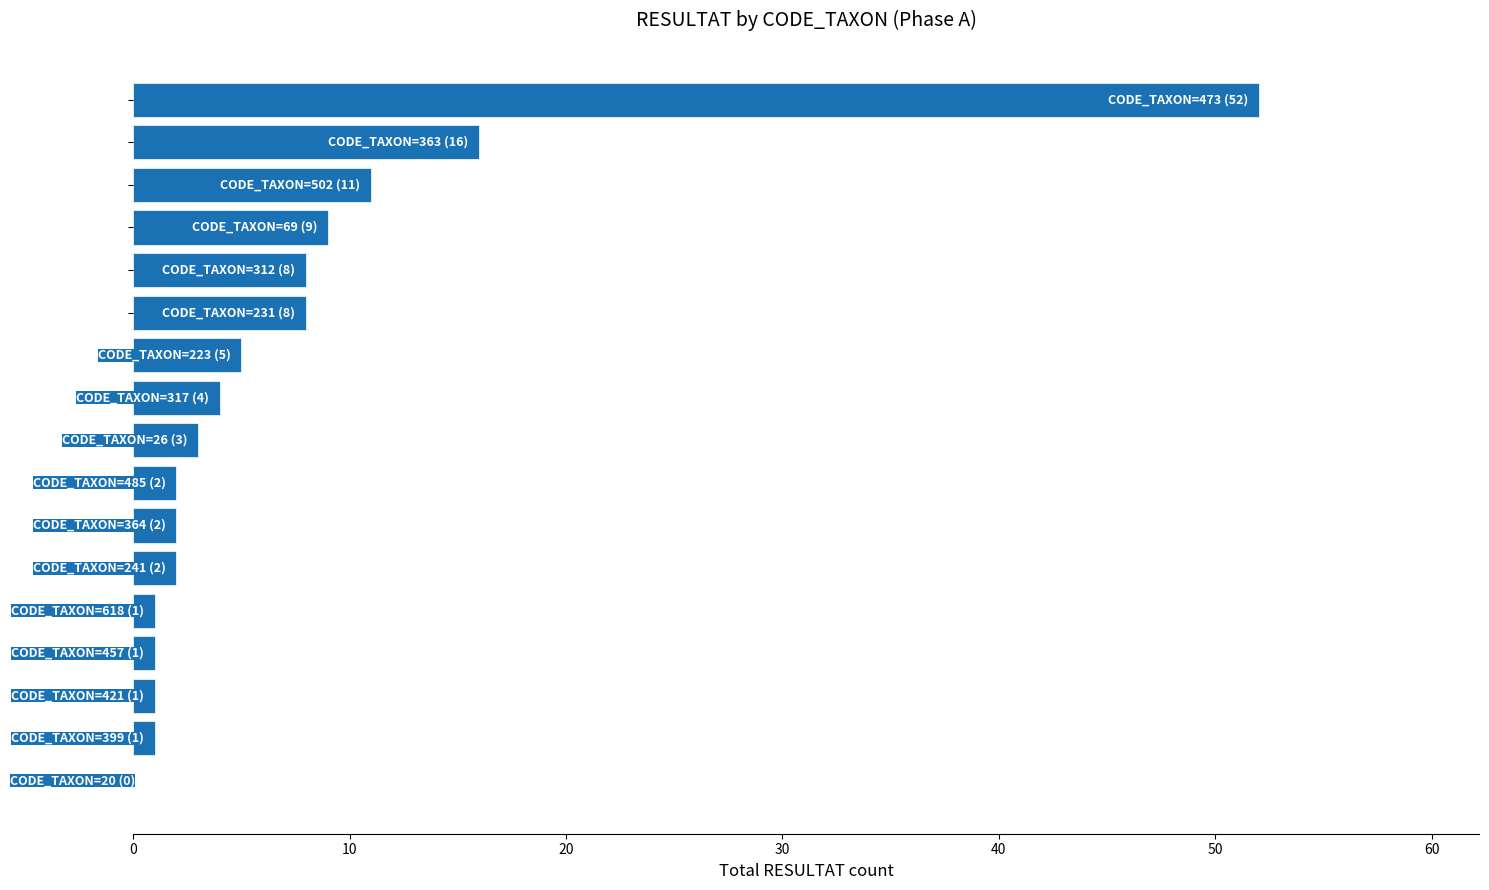

What is the greatest value displayed?

52